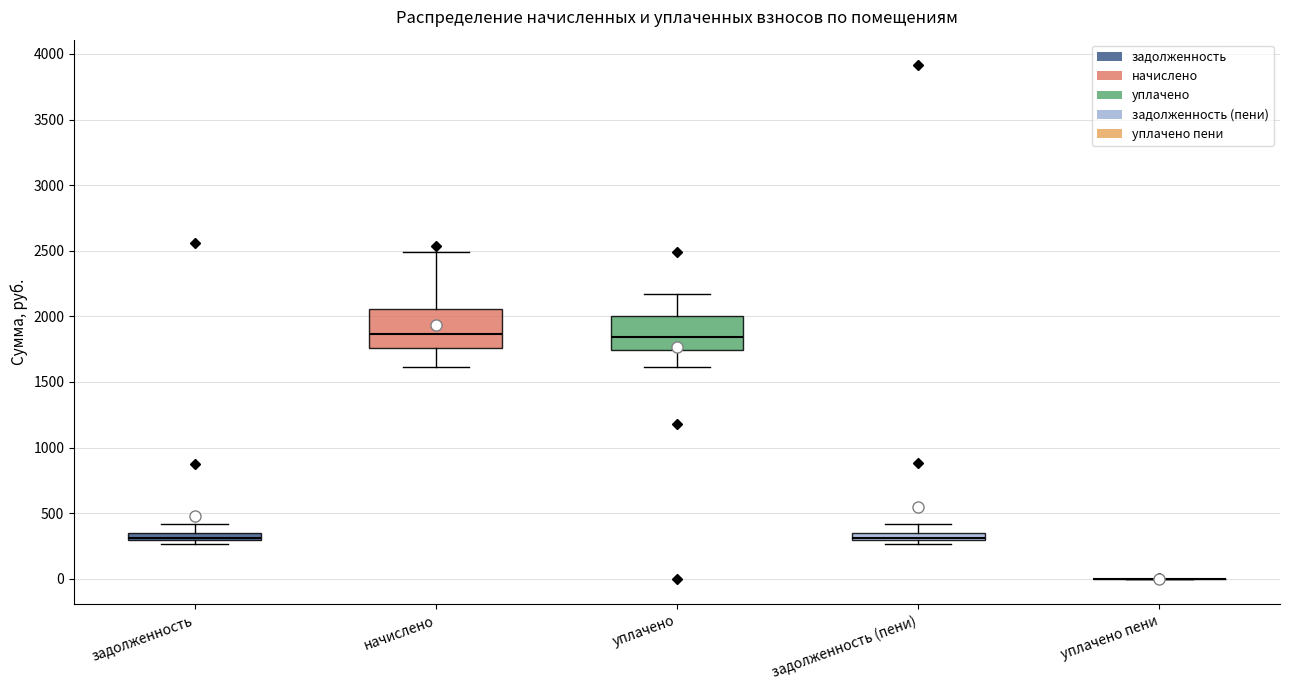

Where is the lower edge of the box for начислено on the y-axis? The values are not printed on the chart, so give them approximately, as read against the axis.

1750